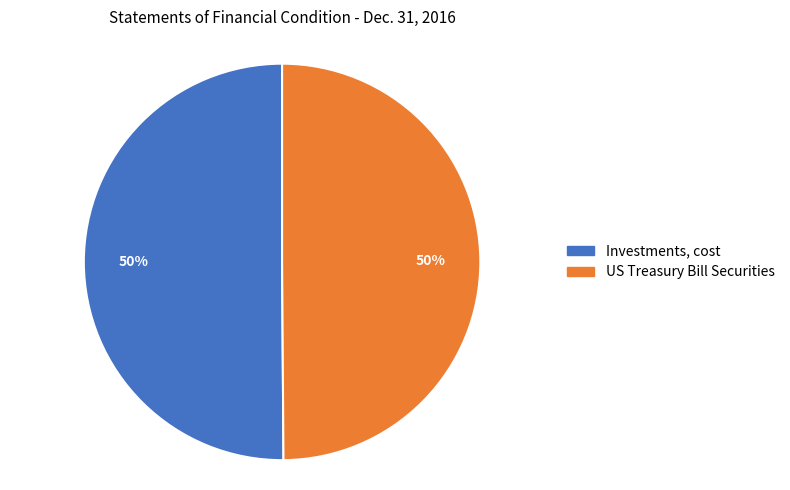

To the nearest percent, what portion does Investments, cost represent?

50%